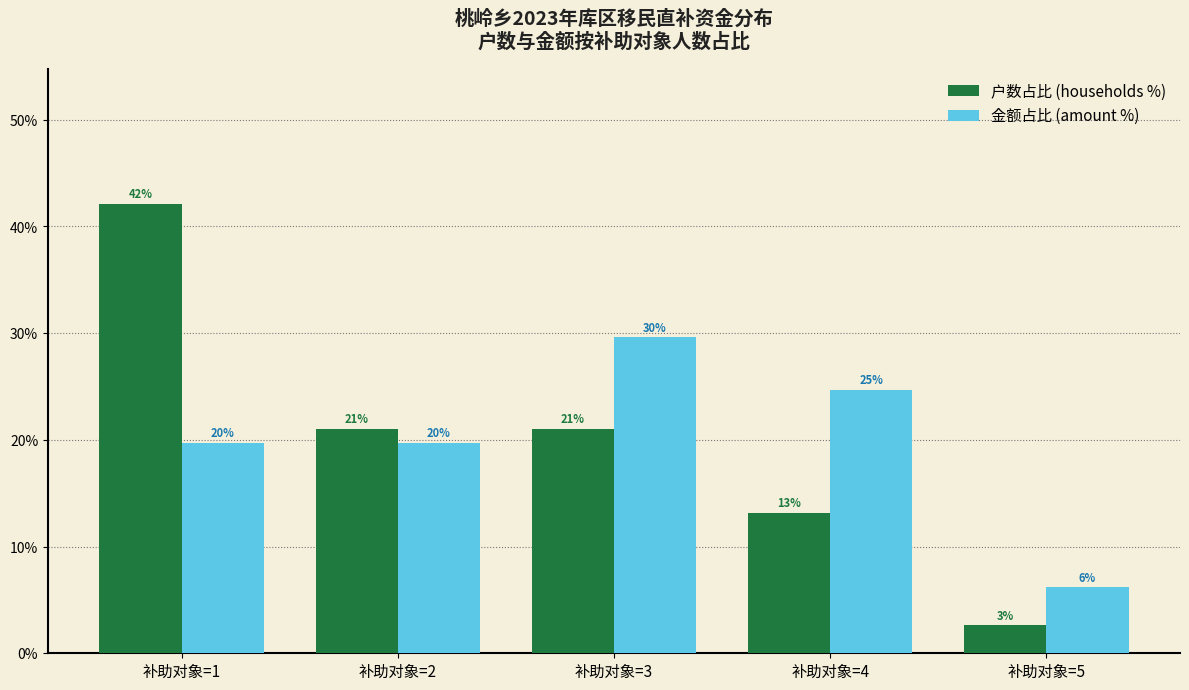

Does the chart contain any negative values?

No